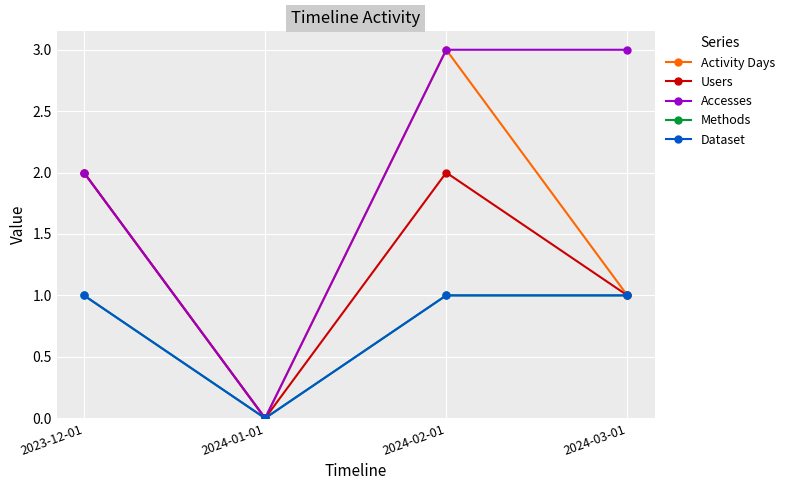

Reading right to left, extract all data points from this chart.

Activity Days: 1	3	0	2
Users: 1	2	0	2
Accesses: 3	3	0	2
Methods: 1	1	0	1
Dataset: 1	1	0	1